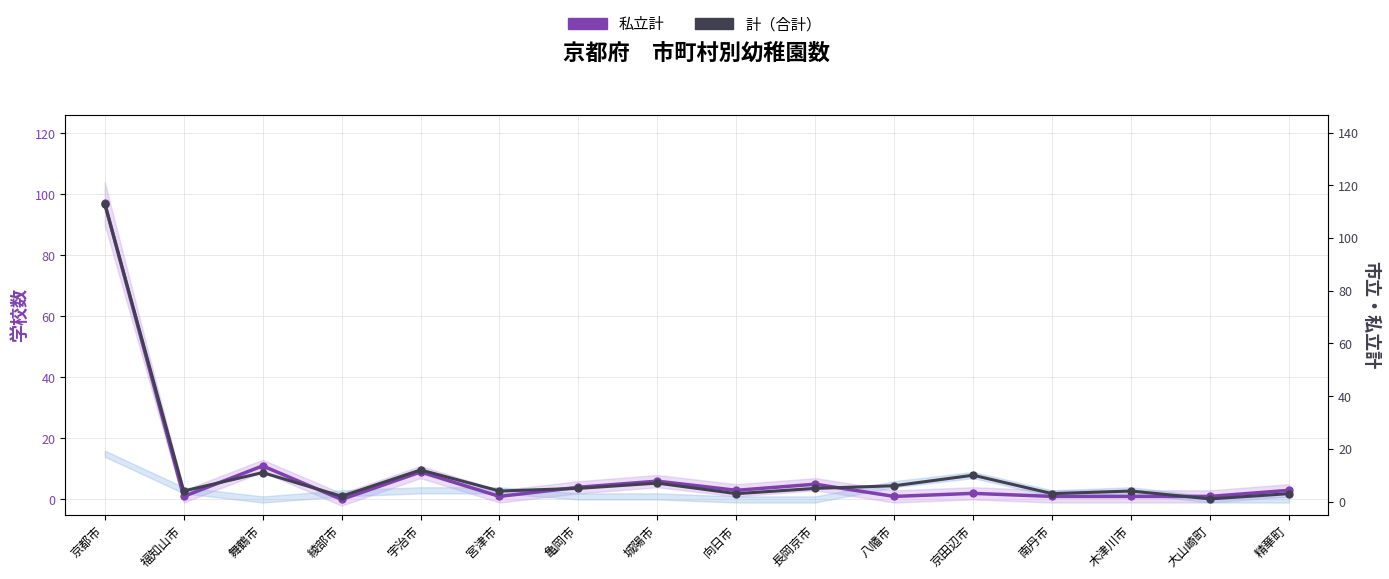

Between 南丹市 and 宮津市, which is larger?

南丹市